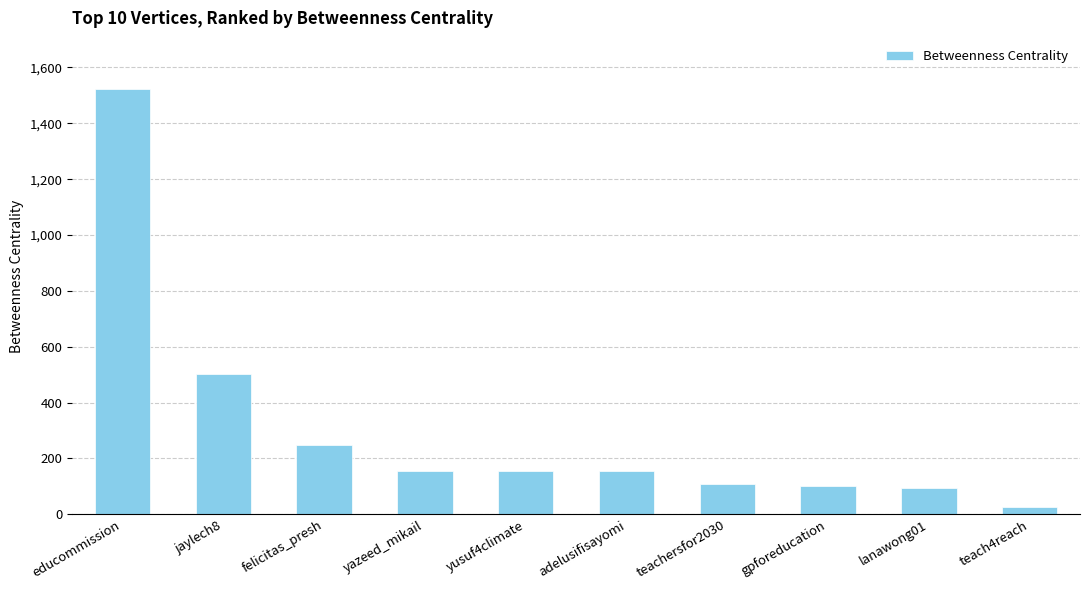

Which category has the lowest value across all series?

teach4reach